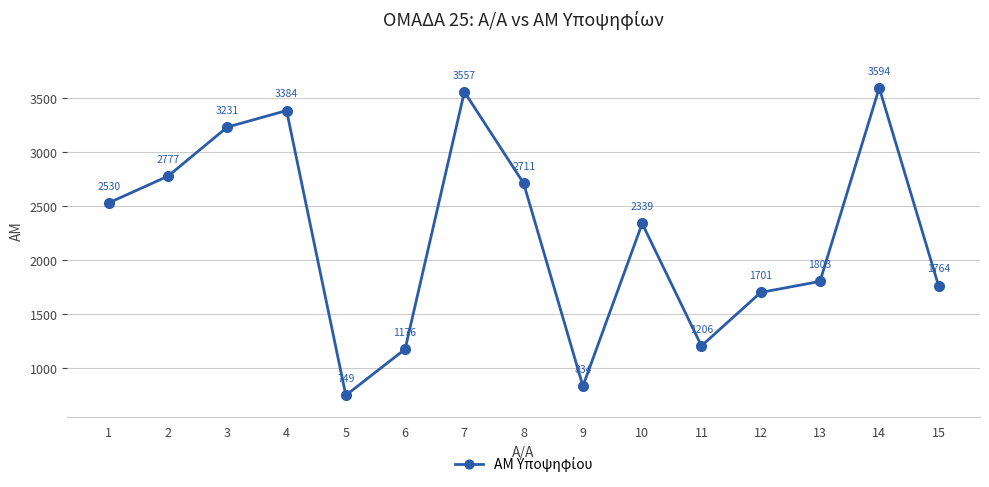

Where does the data first go above 2339?

1